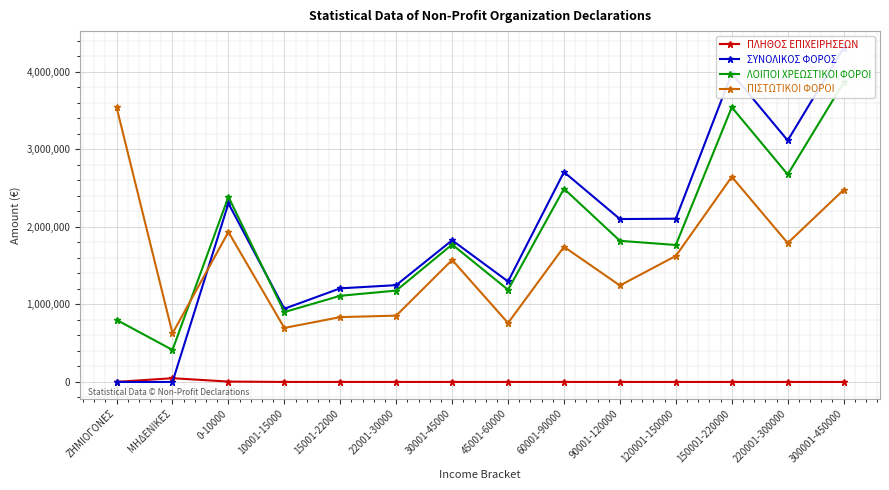

What is the highest value of the ΣΥΝΟΛΙΚΟΣ ΦΟΡΟΣ series?

4309991.3